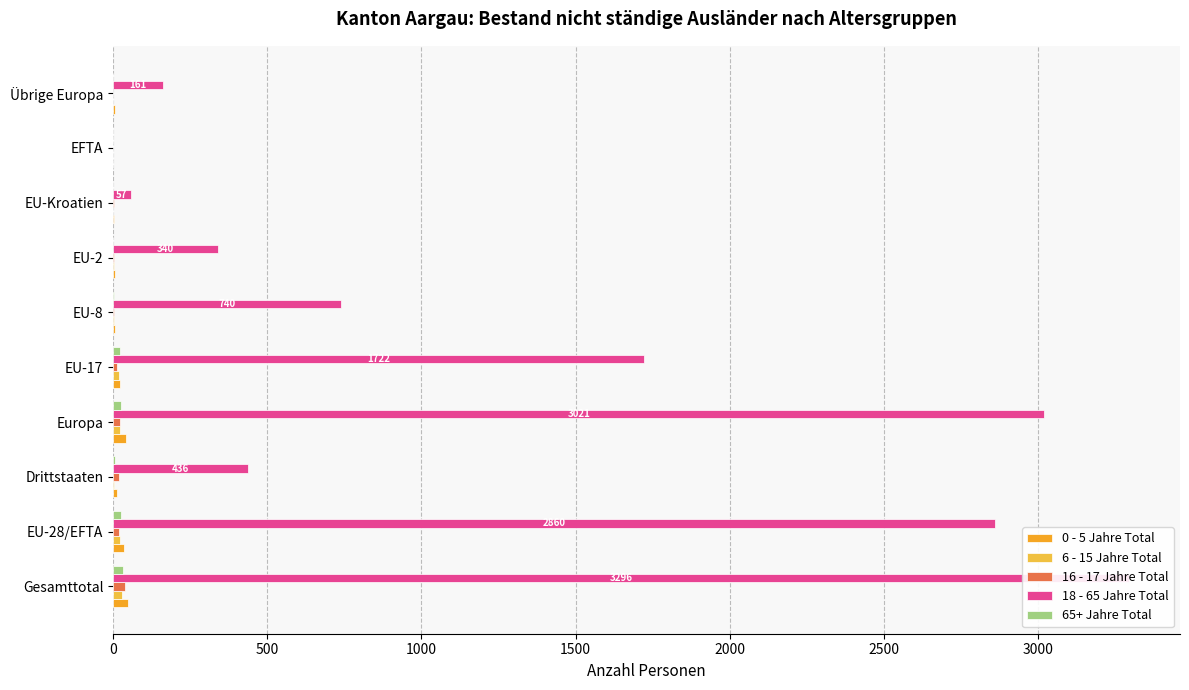

How many bars are there in total?

50